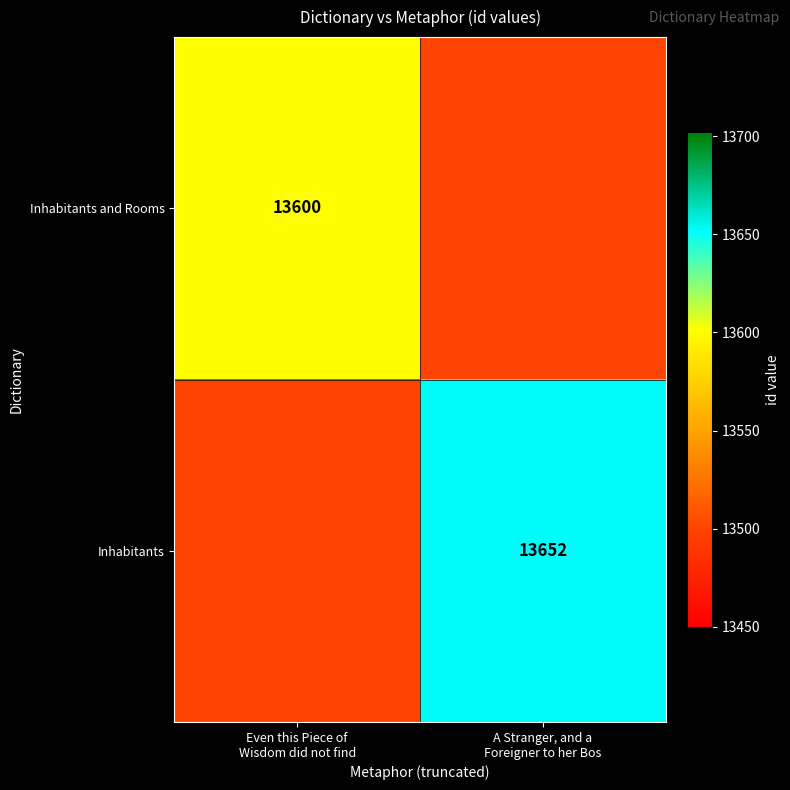

Rank the series at Even this Piece of Wisdom did not find from lowest to highest value.

Inhabitants, Inhabitants and Rooms